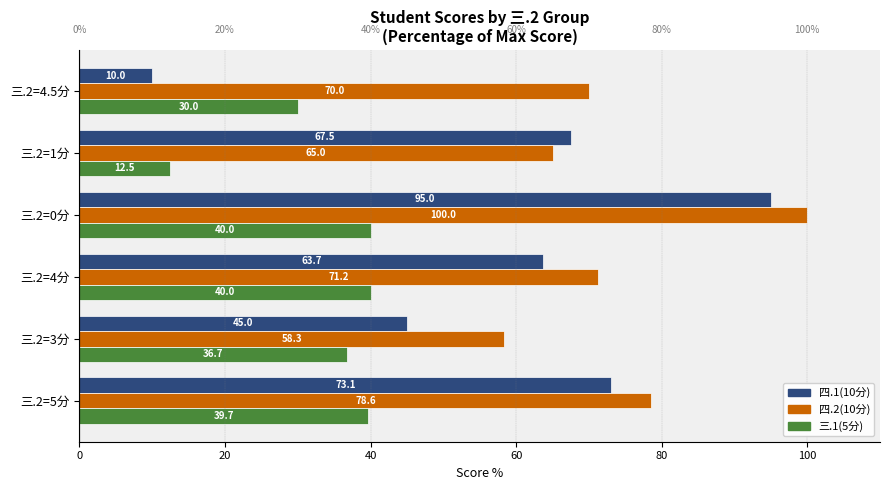

The 三.1(5分) series shows 39.7 at 三.2=5分. True or false?

True